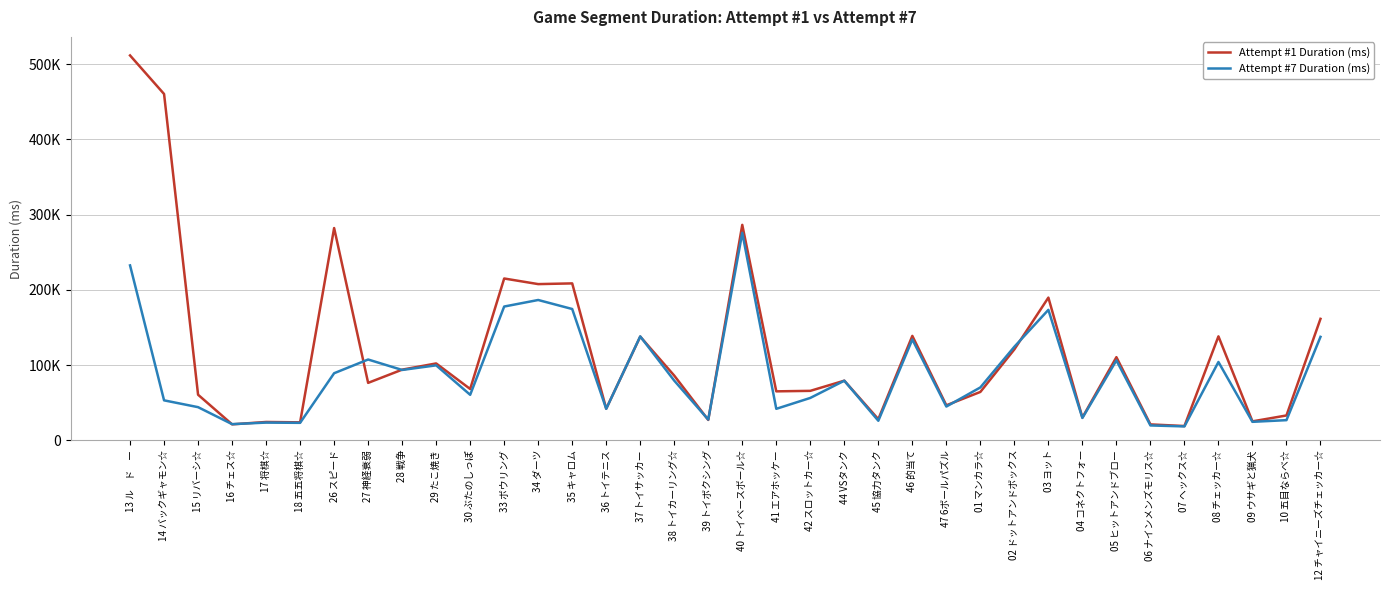

Which series has the largest range (max minus min)?

Attempt #1 Duration (ms)